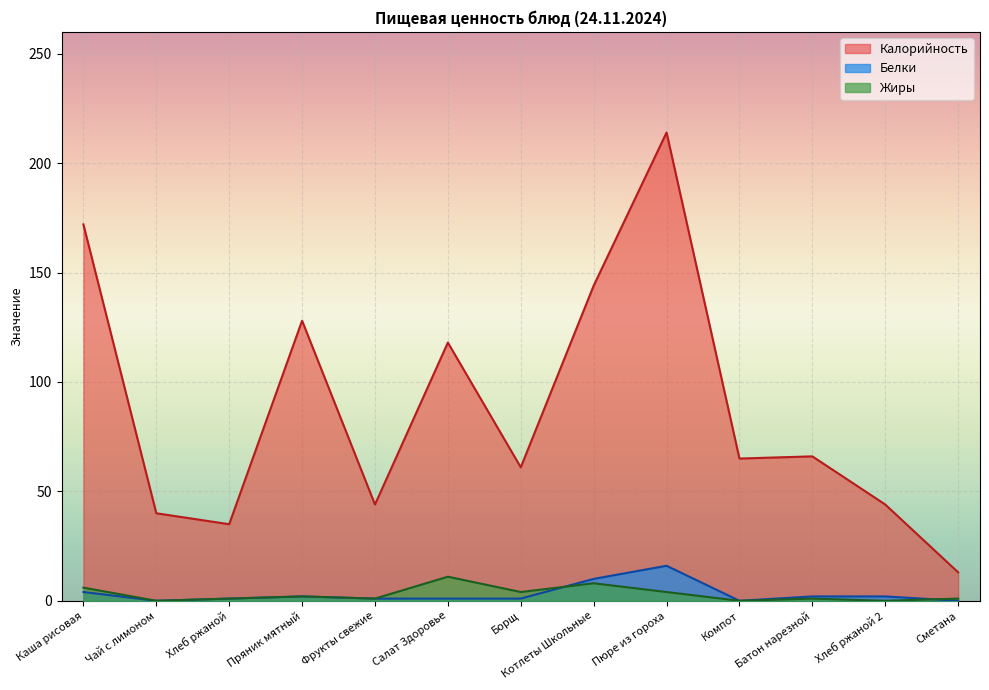

What is the sum of all Калорийность values?

1144